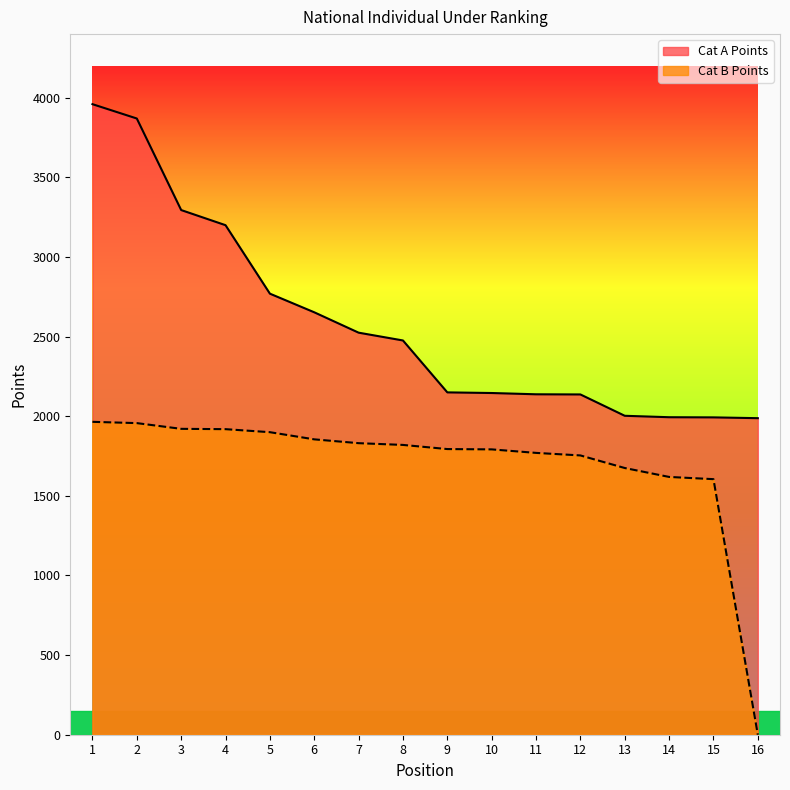

Which series has the largest range (max minus min)?

Cat A Points